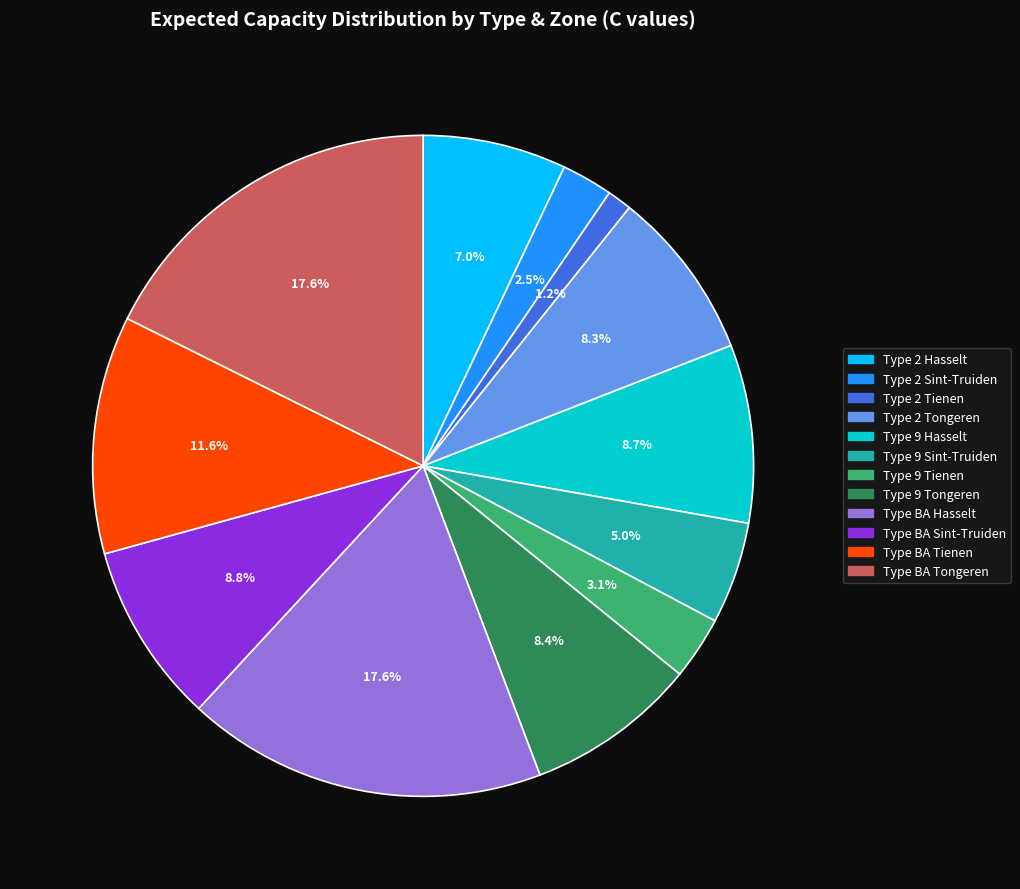

To the nearest percent, what is the average slice percentage?

8%